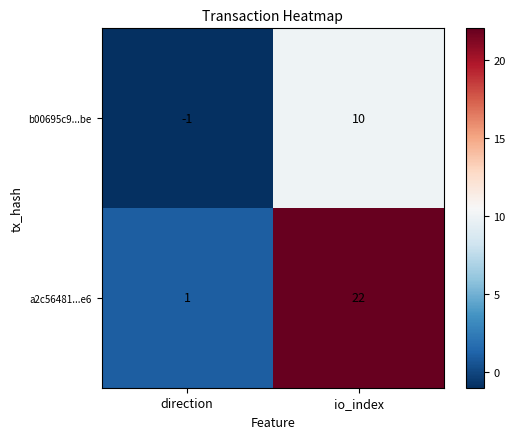

What is the difference between the highest and lowest values at io_index?

12